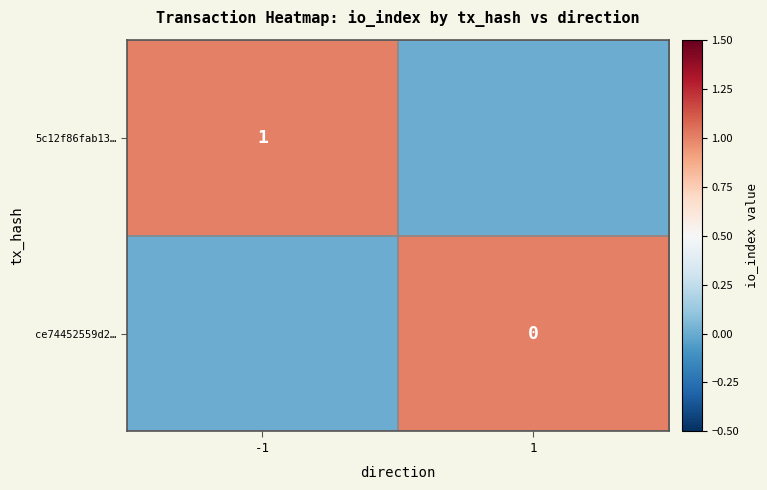

Is it true that 5c12f86fab13… equals 0 at -1?

False